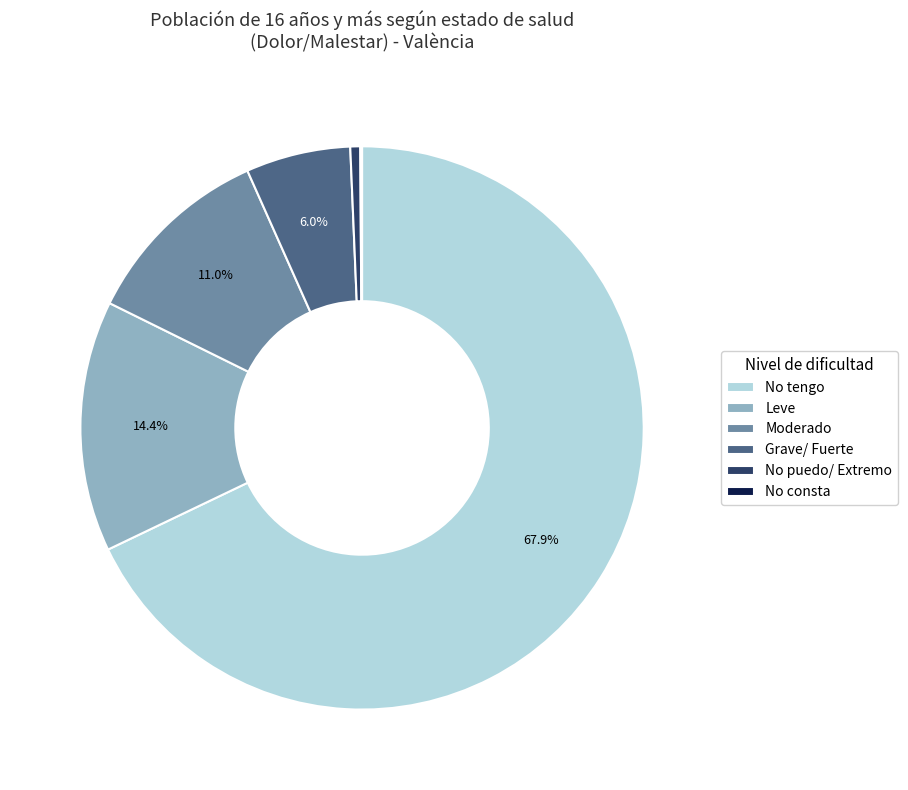

To the nearest percent, what percentage of the pie is Moderado?

11%